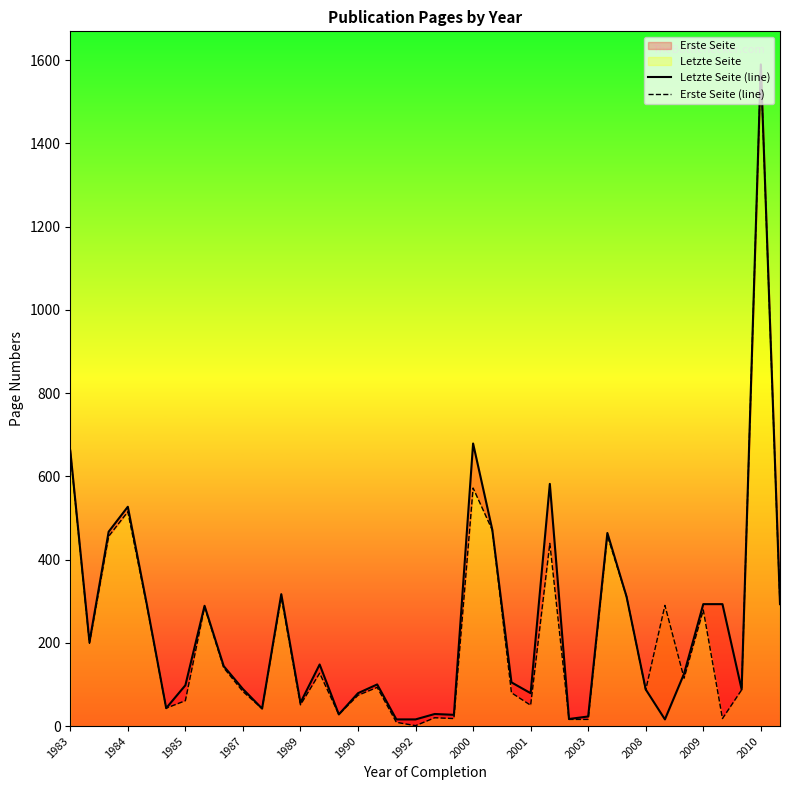

What is the value of the Letzte Seite (line) point at the 24th from the left?

105